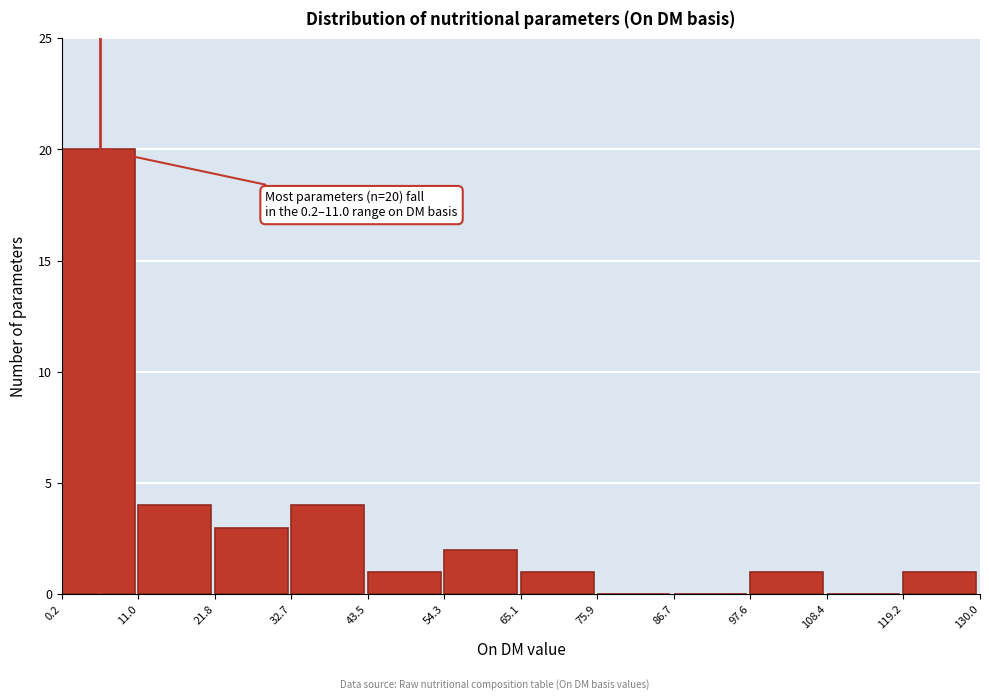

Over which range of the x-axis is the bar tallest?

0.2 to 11.0